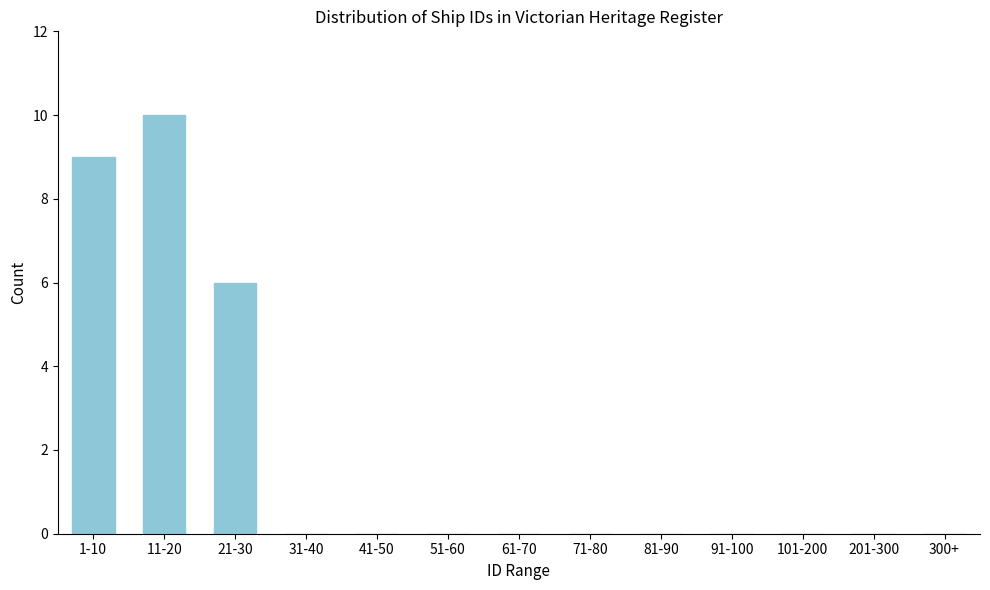

Reading left to right, extract all data points from this chart.

1-10=9	11-20=10	21-30=6	31-40=0	41-50=0	51-60=0	61-70=0	71-80=0	81-90=0	91-100=0	101-200=0	201-300=0	300+=0